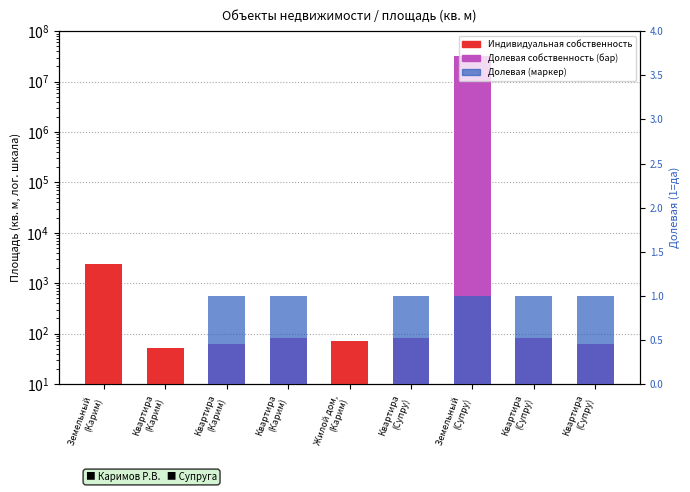

List the series in order of their overall mean, lowest first.

Долевая собственность, площадь (кв. м)